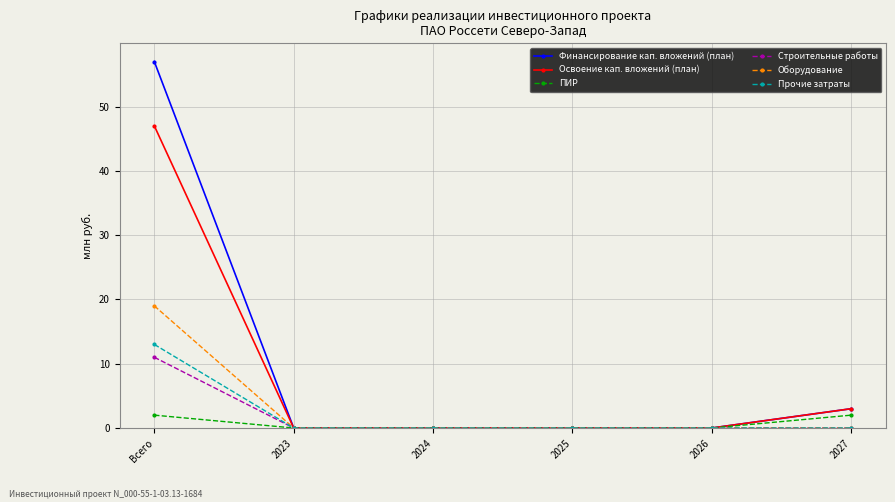

True or false: Оборудование has a value of -8 at 2027.

False